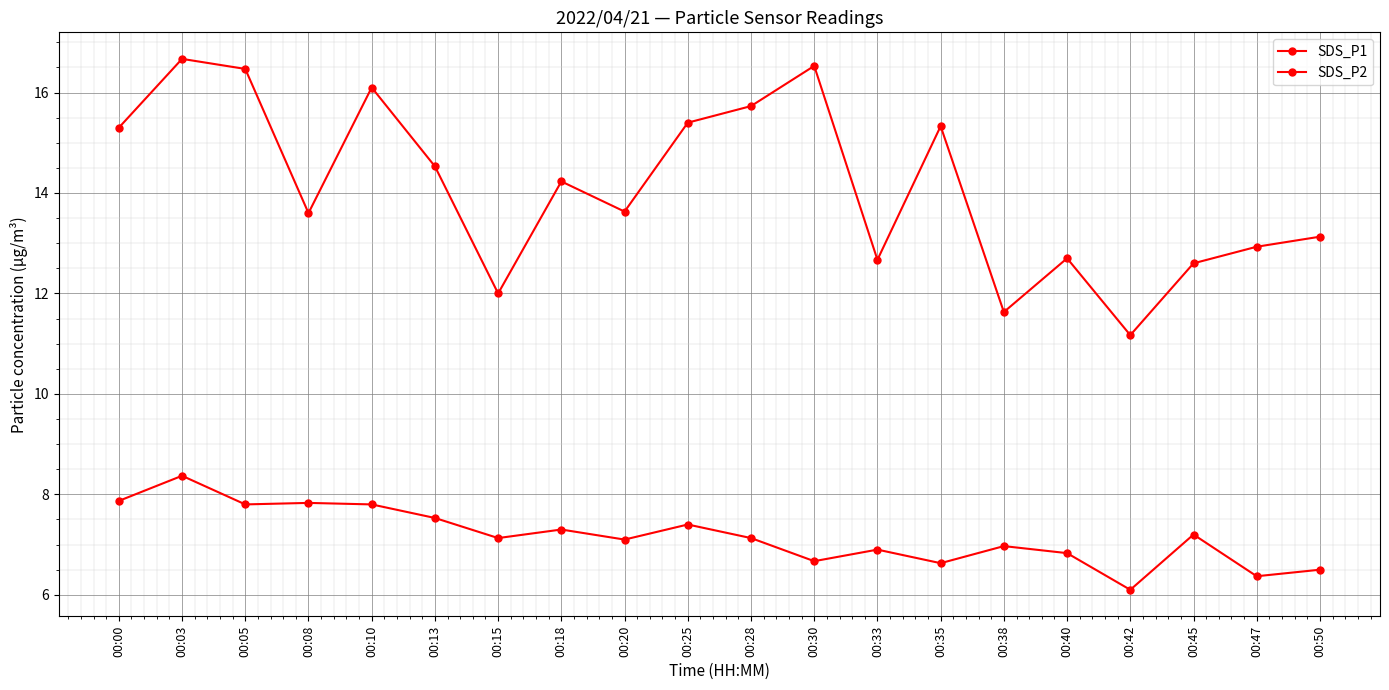

True or false: SDS_P1 and SDS_P2 intersect in this chart.

False